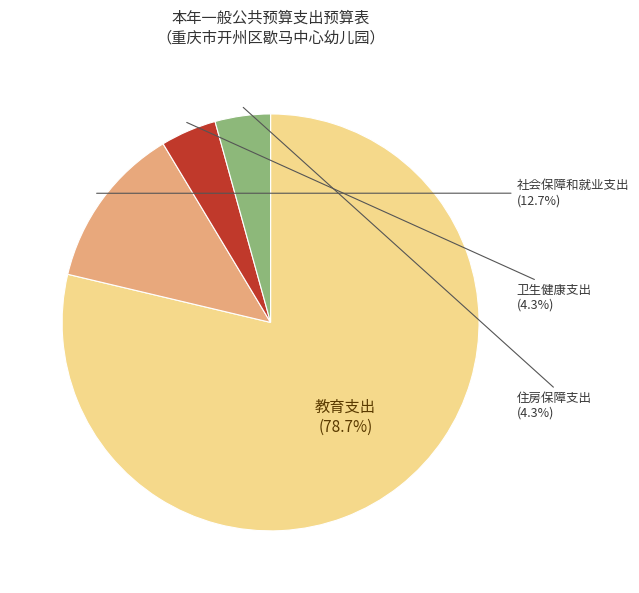

Is there a majority slice in this chart?

Yes